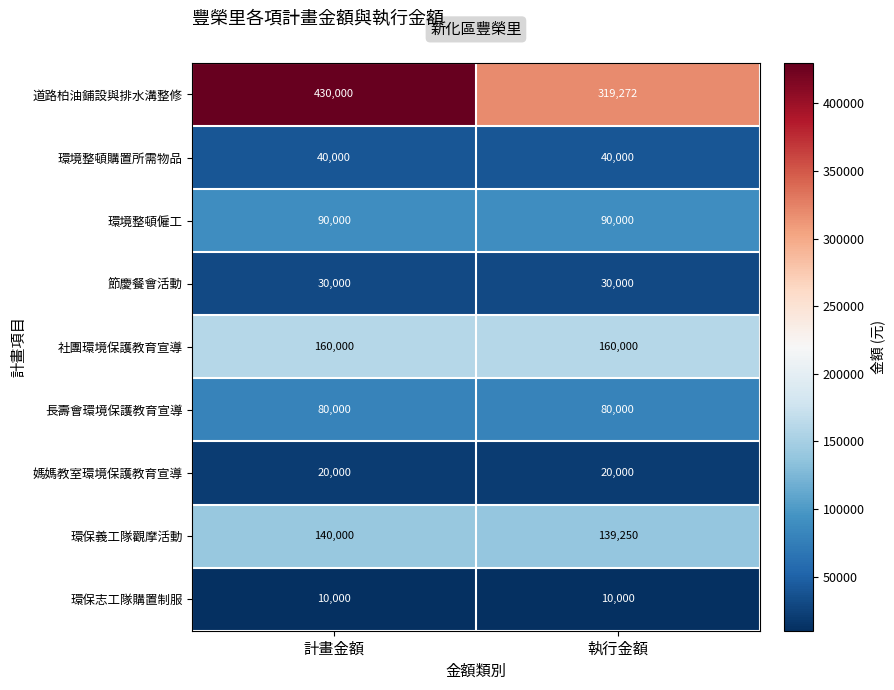

Between 計畫金額 and 執行金額, which series saw the biggest shift?

道路柏油鋪設與排水溝整修